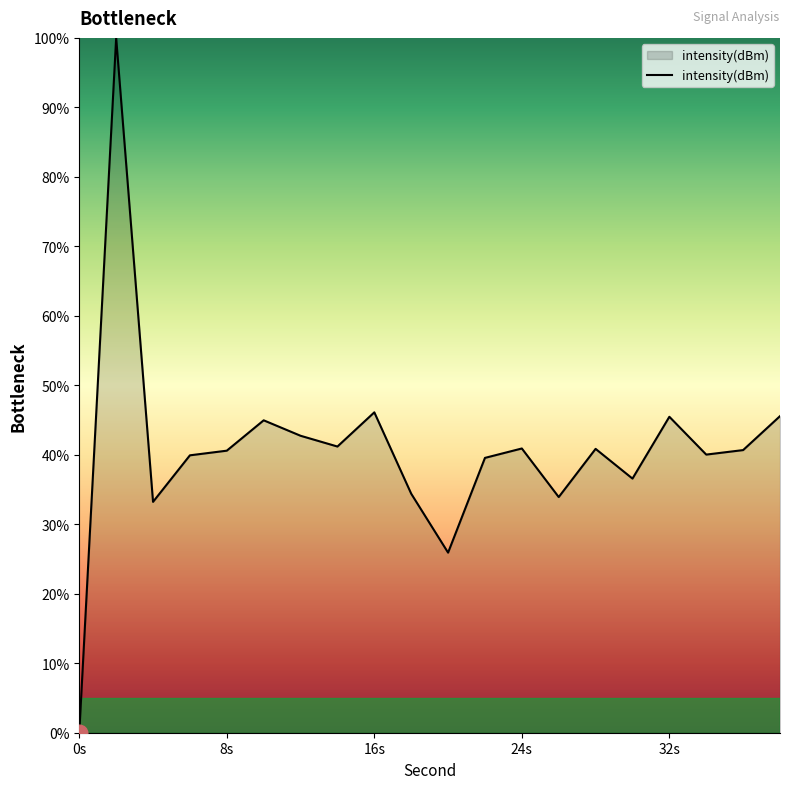

What is the difference between the maximum and minimum values?

100.0